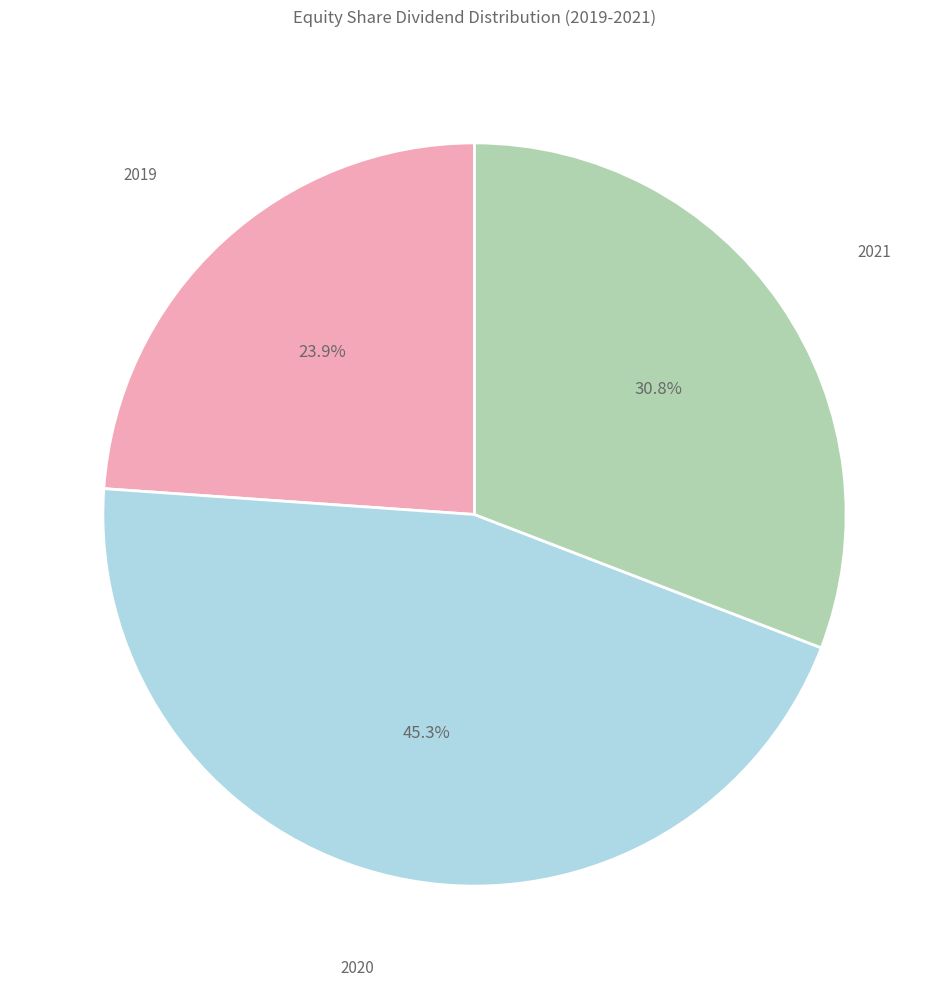

How many slices are in this pie chart?

3